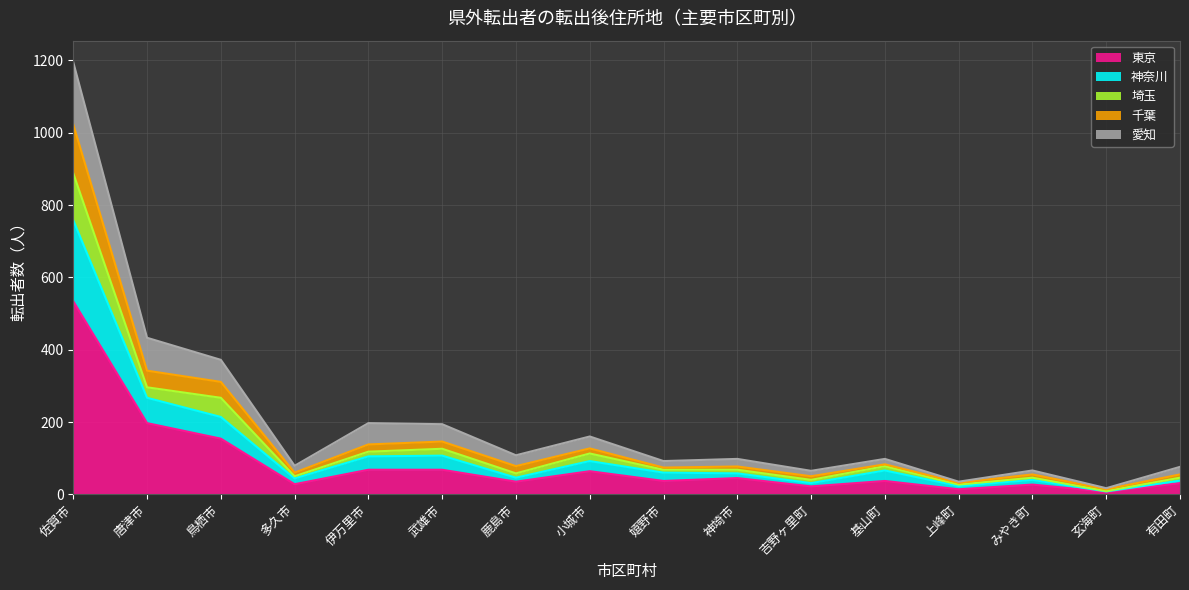

At which category is the sum across all series the highest?

佐賀市